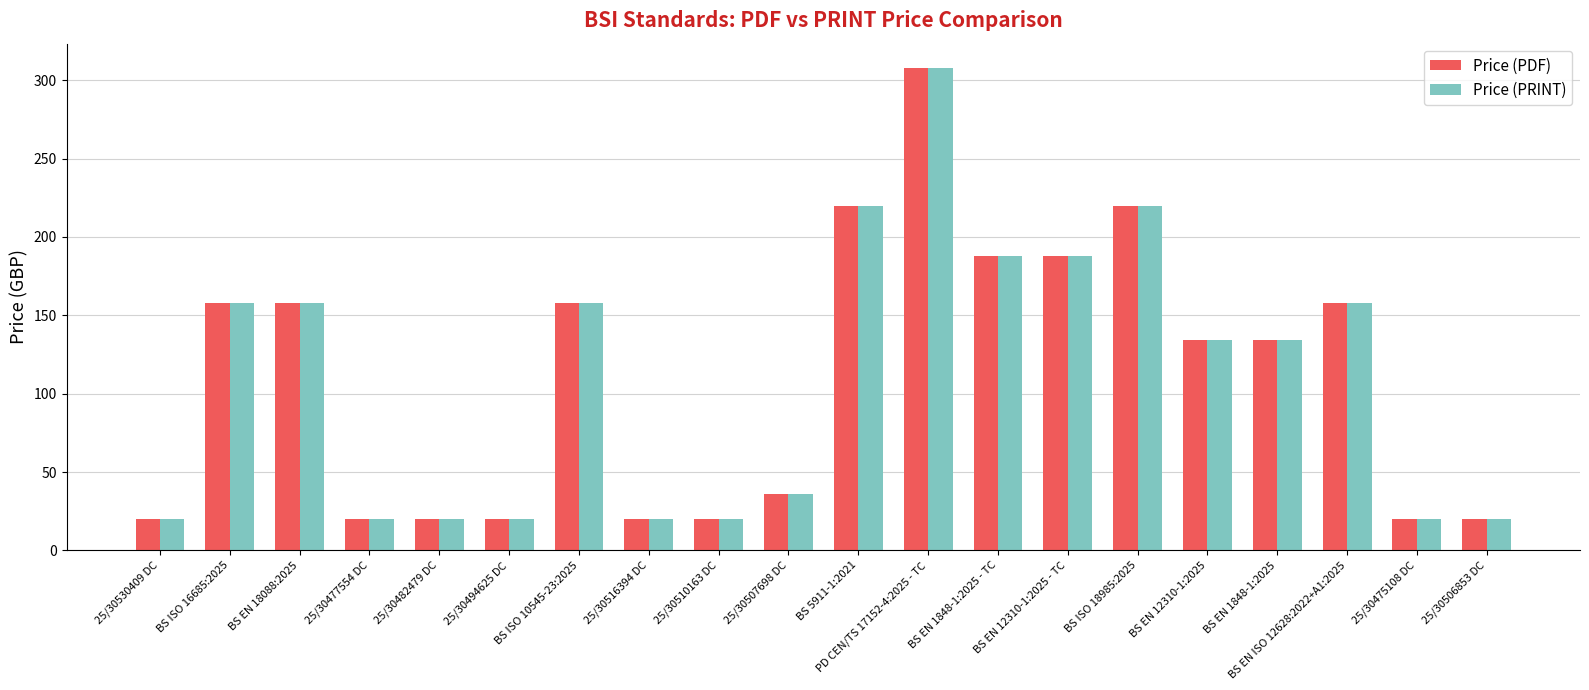

Reading right to left, extract all data points from this chart.

Price (PDF): 20	20	158	134	134	220	188	188	308	220	36	20	20	158	20	20	20	158	158	20
Price (PRINT): 20	20	158	134	134	220	188	188	308	220	36	20	20	158	20	20	20	158	158	20